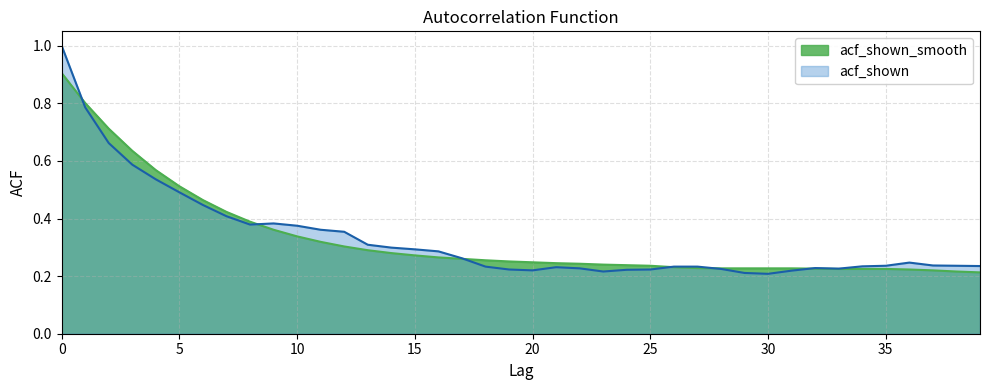

Does the chart have visible grid lines?

Yes